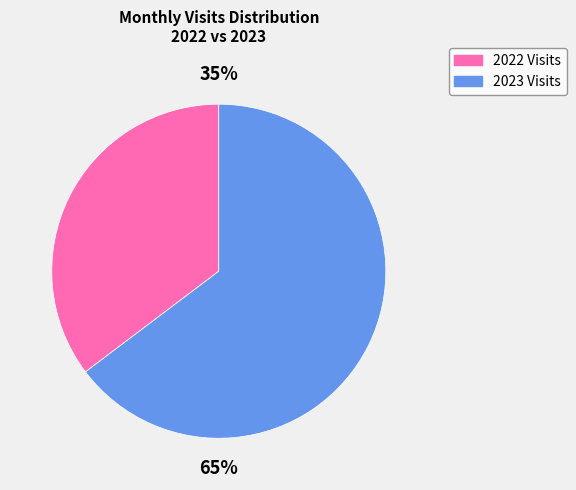

Is there a majority slice in this chart?

Yes